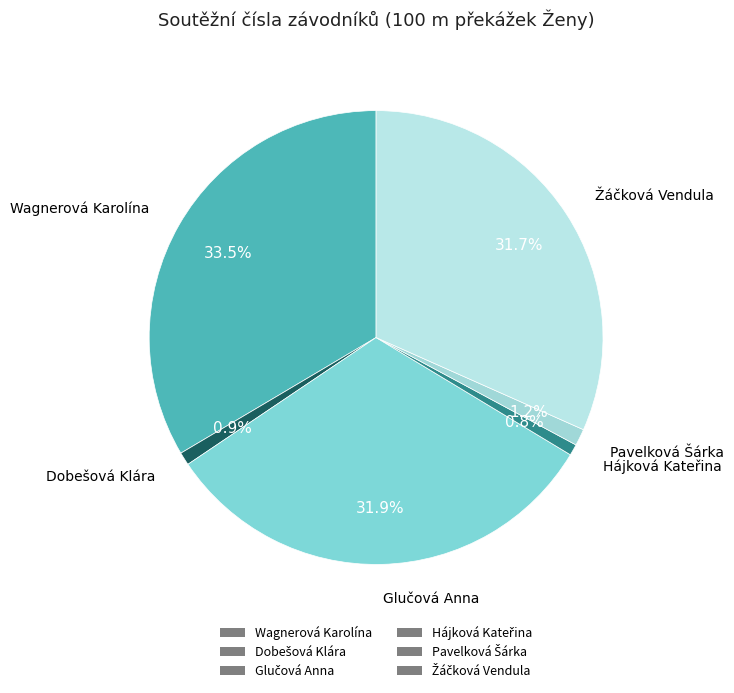

How many slices are in this pie chart?

6